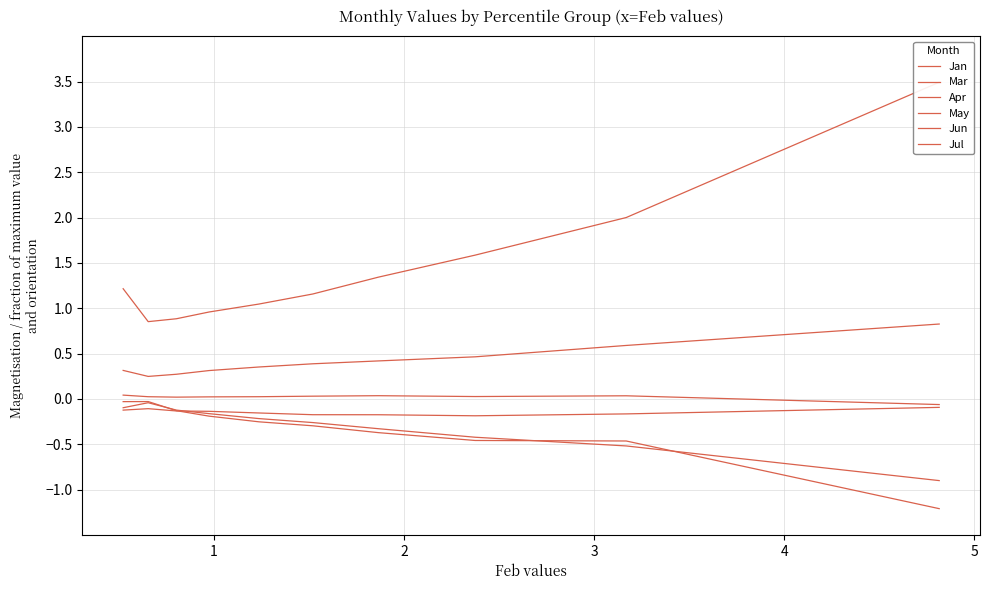

Which series has the largest range (max minus min)?

Mar